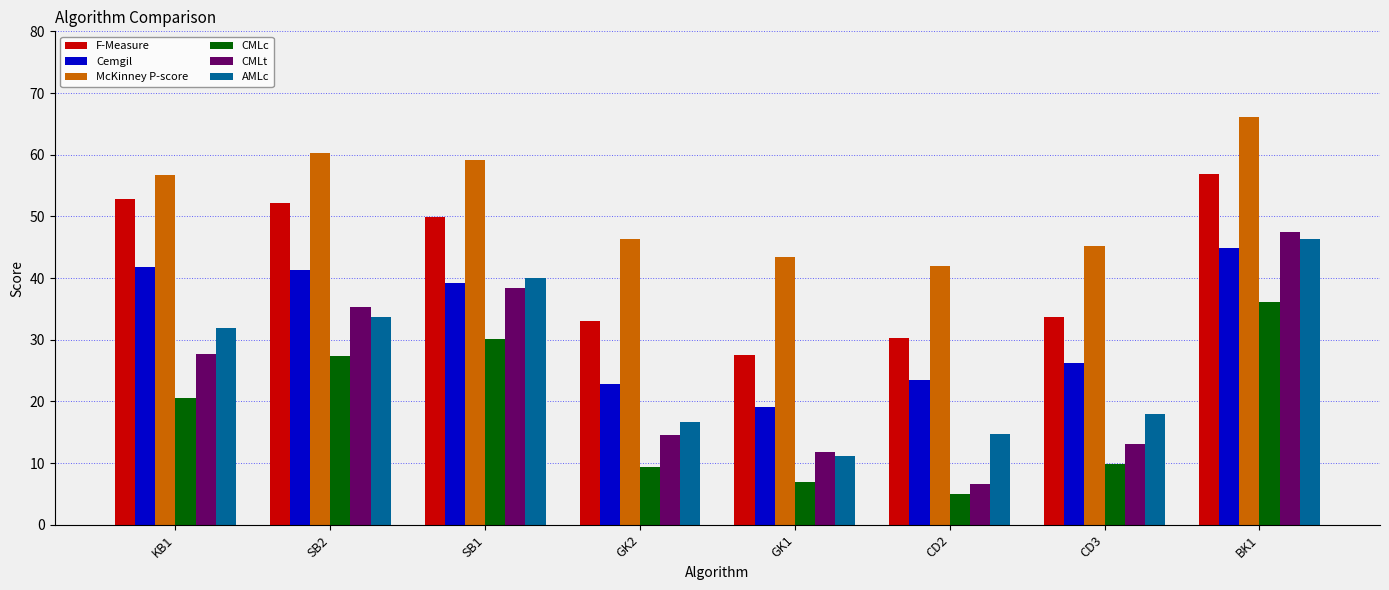

What is the minimum value for F-Measure?

27.5